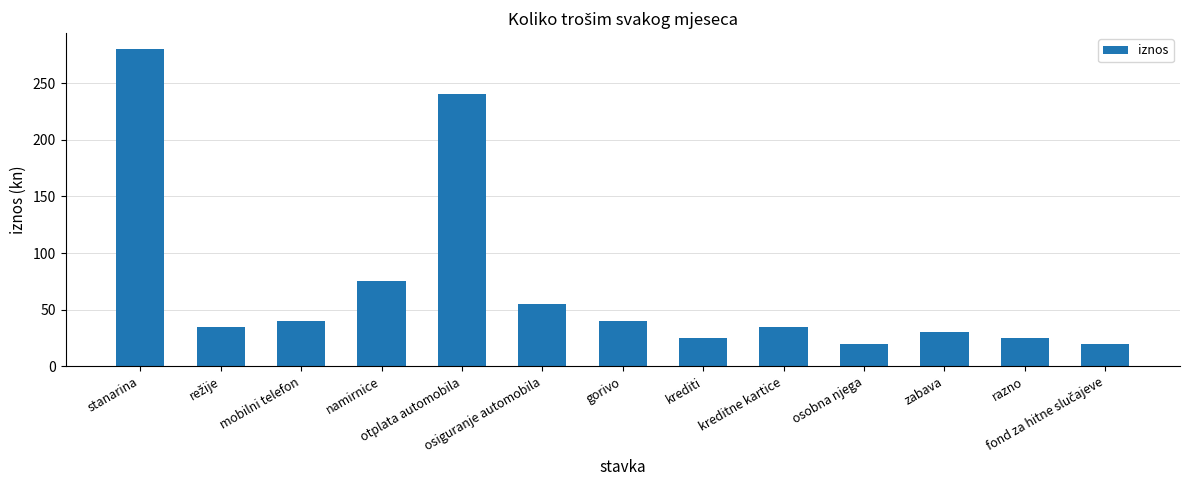

What is the greatest value displayed?

280